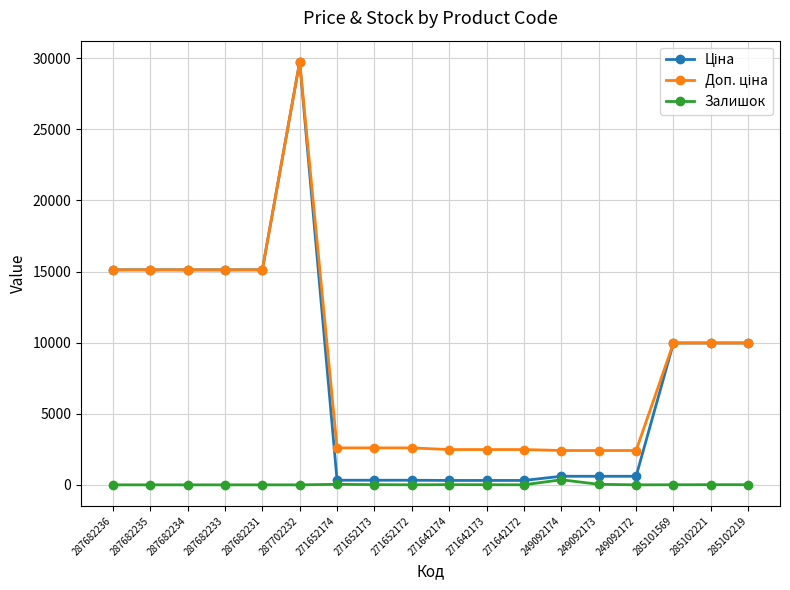

The Залишок series shows 11.0 at 285102221. True or false?

True